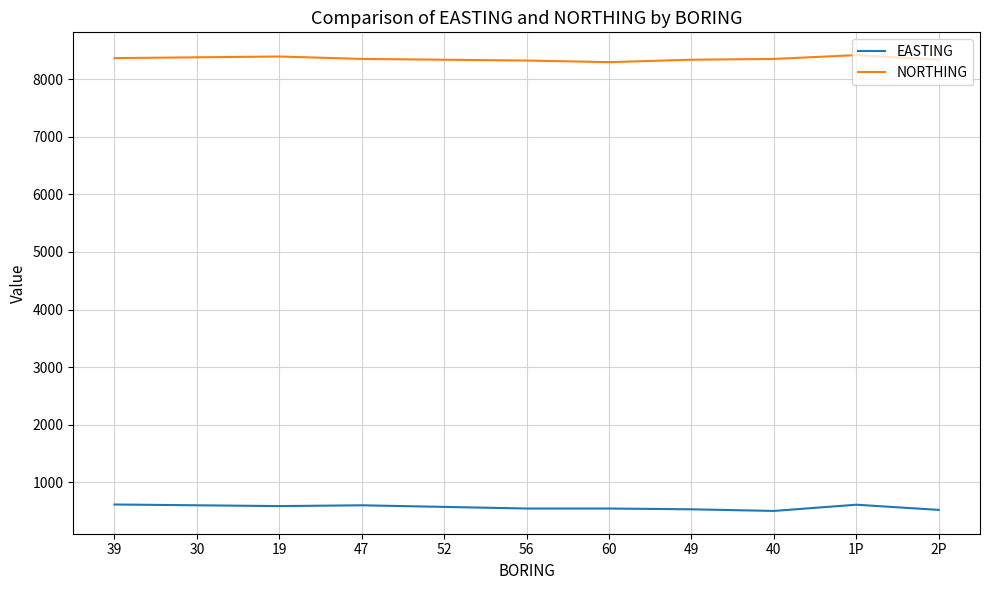

What is the spread (max minus min) of values at 2P?

7820